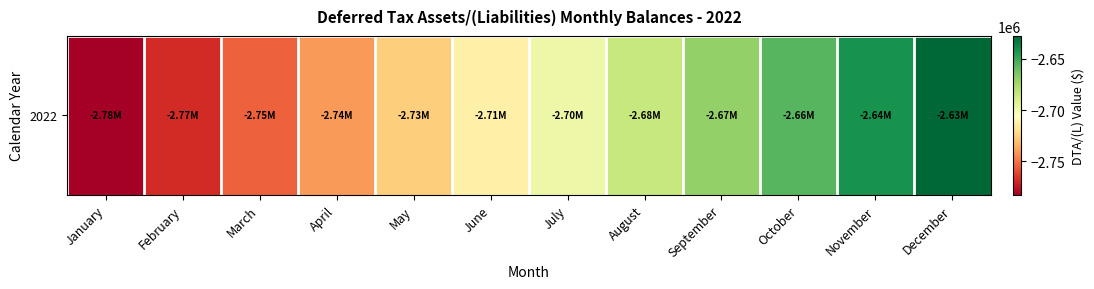

How many categories are shown in the chart?

12